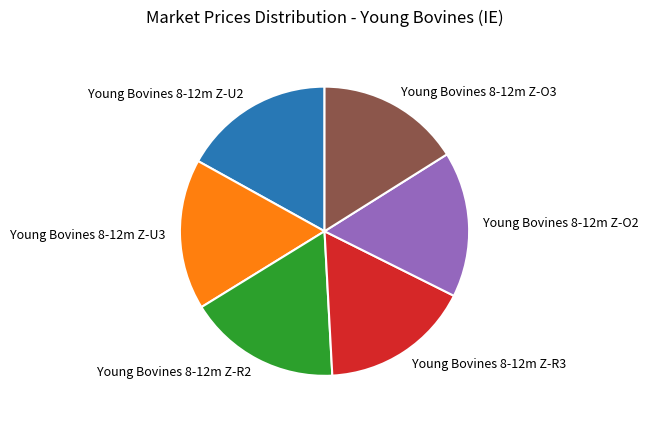

Approximately how many times larger is the value at Young Bovines 8-12m Z-R3 compared to Young Bovines 8-12m Z-O3?

1.0